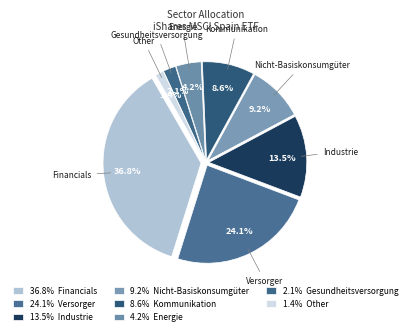

To the nearest percent, what is the difference between the Financials and Other slice percentages?

35%